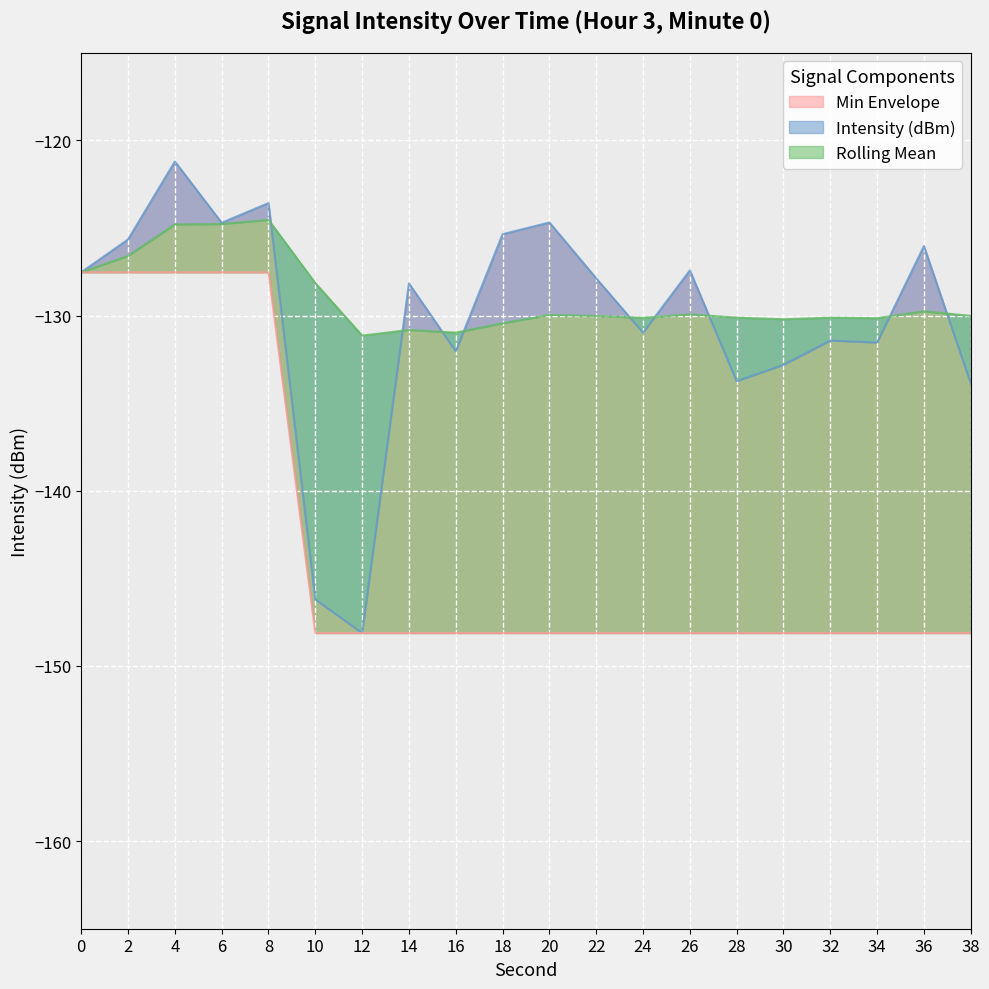

True or false: Rolling Mean has more than 1 points higher than both neighbors.

True